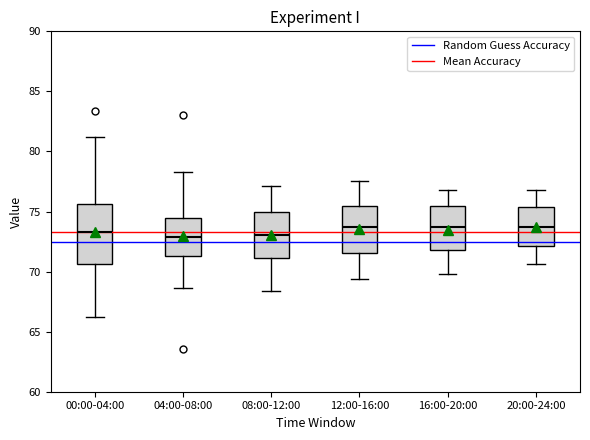

Reading left to right, transcribe this box plot: for each box, give where its median line is, the range the box spans, and where its two whiskers end, as read against the y-axis. The values are not printed on the chart, so give them approximately, as read against the axis.

00:00-04:00: median 73.5, box 70.5 to 75.5, whiskers 66.0 to 81.0
04:00-08:00: median 73.0, box 71.5 to 74.5, whiskers 68.5 to 78.5
08:00-12:00: median 73.0, box 71.0 to 75.0, whiskers 68.5 to 77.0
12:00-16:00: median 74.0, box 71.5 to 75.5, whiskers 69.5 to 77.5
16:00-20:00: median 73.5, box 72.0 to 75.5, whiskers 70.0 to 77.0
20:00-24:00: median 74.0, box 72.0 to 75.5, whiskers 70.5 to 77.0